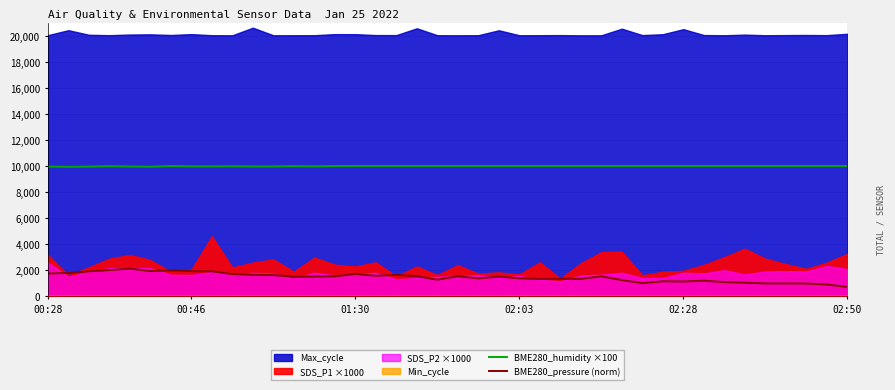

True or false: BME280_humidity ×100 and BME280_pressure (norm) cross at least once.

False